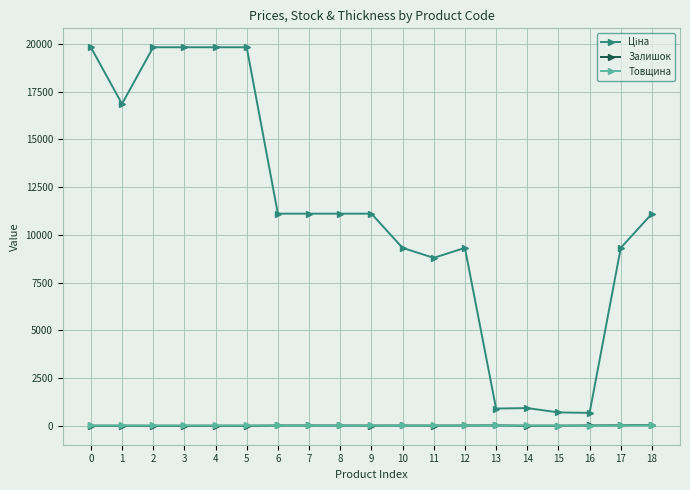

How many times do Залишок and Товщина cross each other?

3